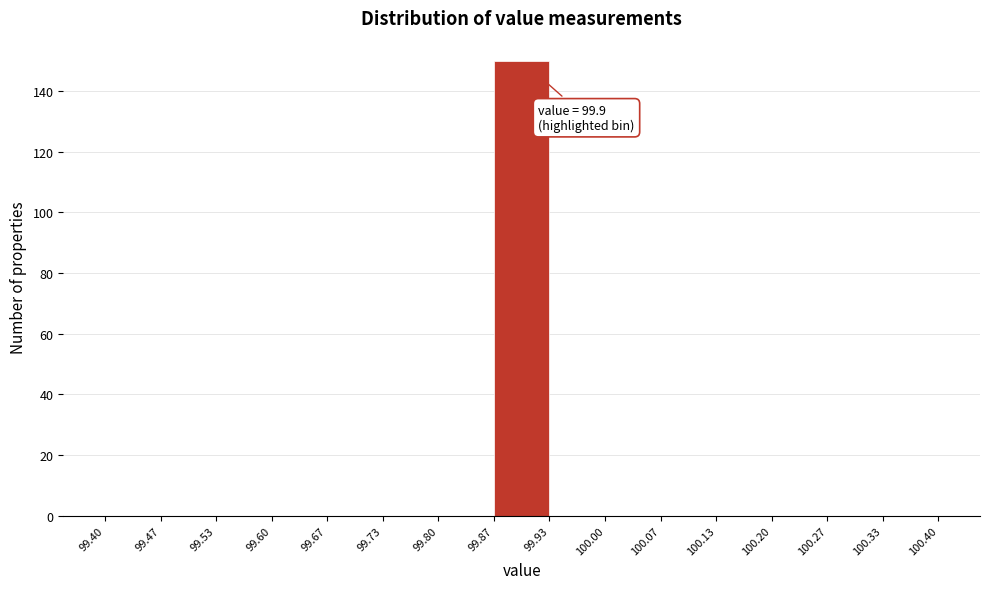

Which range on the x-axis has the tallest bar?

99.87 to 99.93